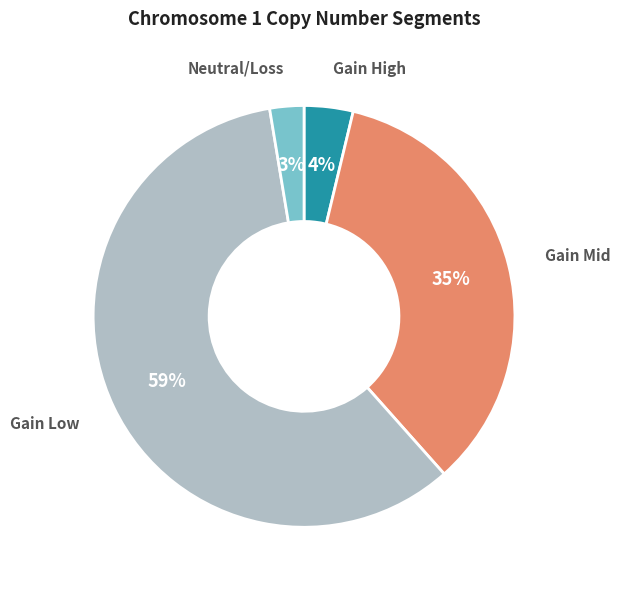

How many segments does this pie chart have?

4